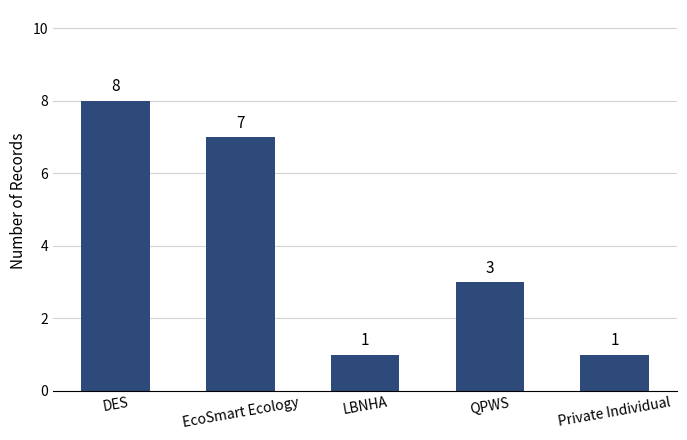

Reading left to right, what are all the values shown in this chart?

8	7	1	3	1